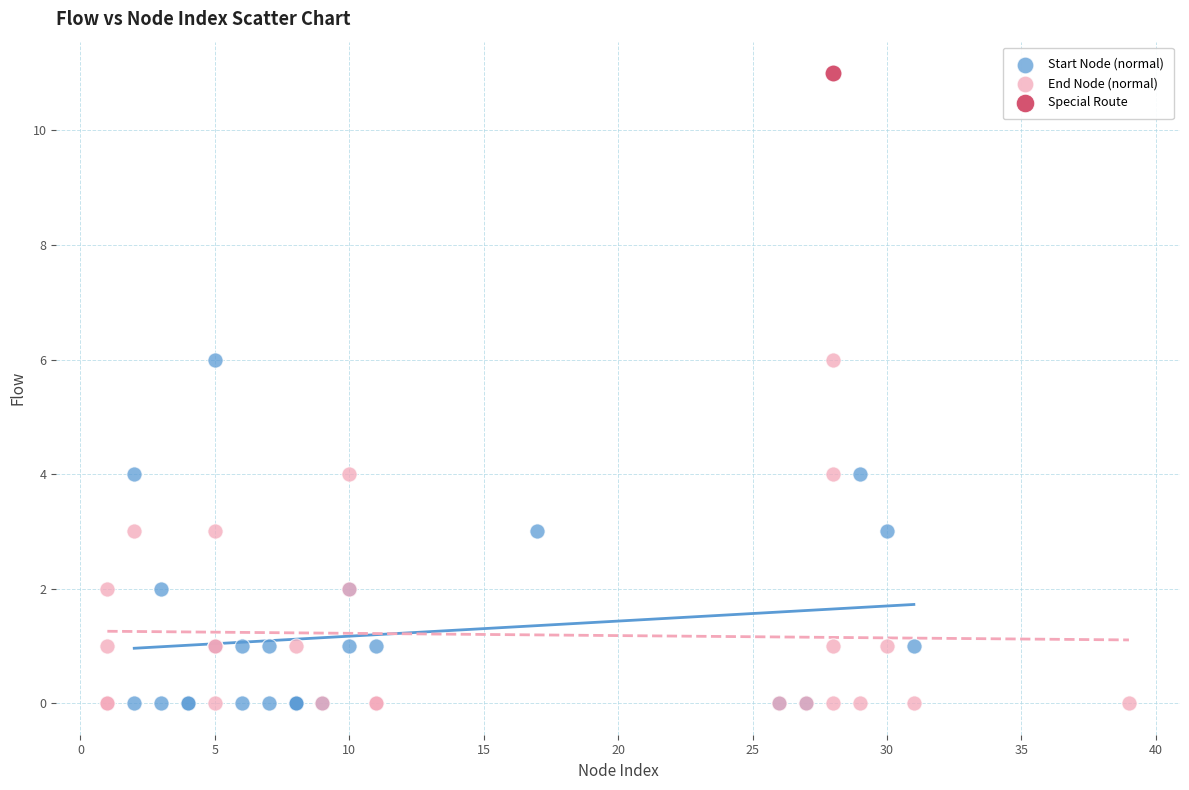

Which series contains the highest Y value?

Special Route